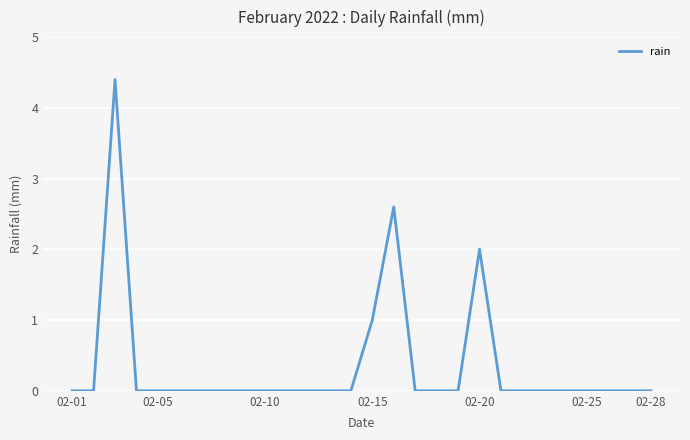

What is the maximum value shown in the chart?

4.4